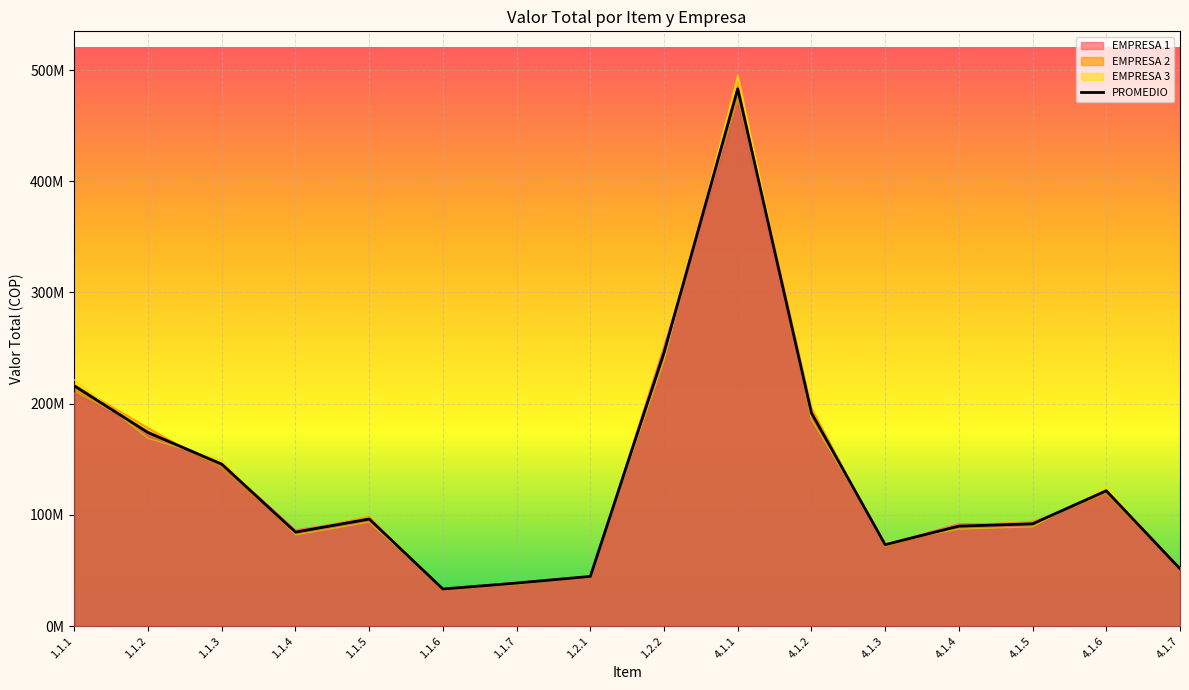

Which category has the lowest value across all series?

1.1.6